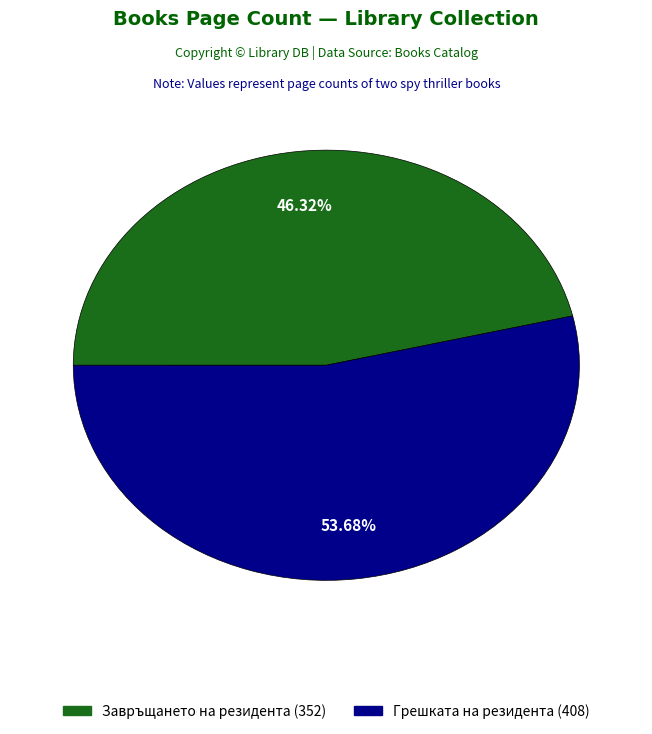

True or false: Завръщането на резидента (2968) accounts for 56% of the total.

False